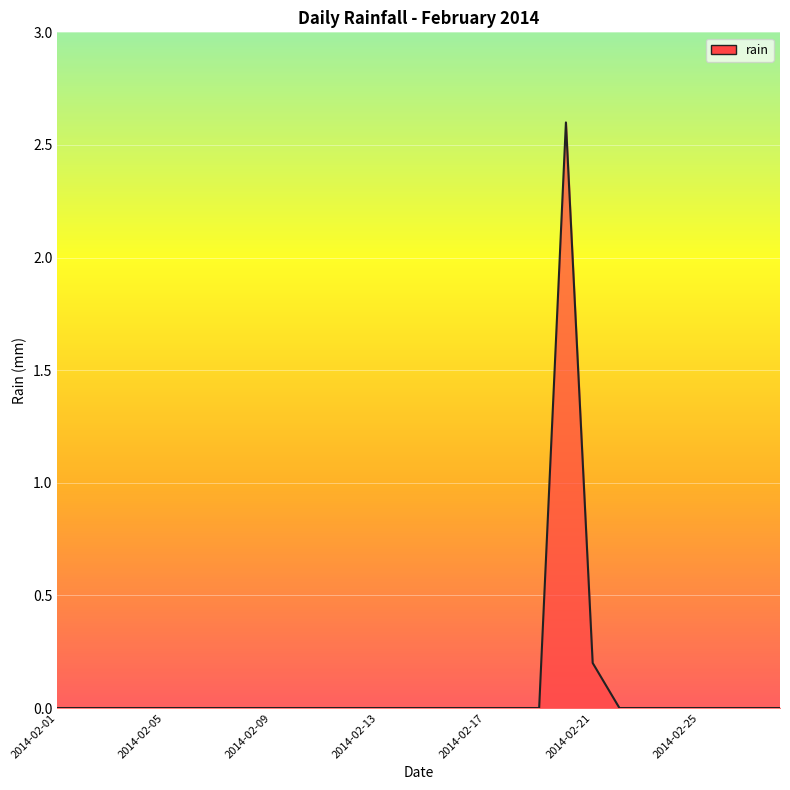

What is the greatest value displayed?

2.6